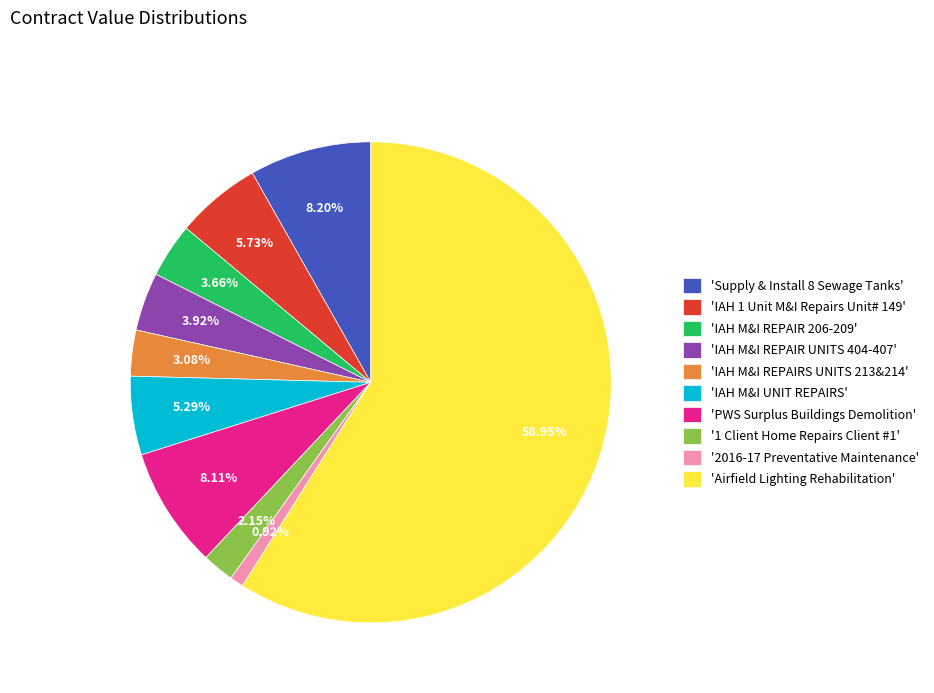

Does any single category account for the majority?

Yes